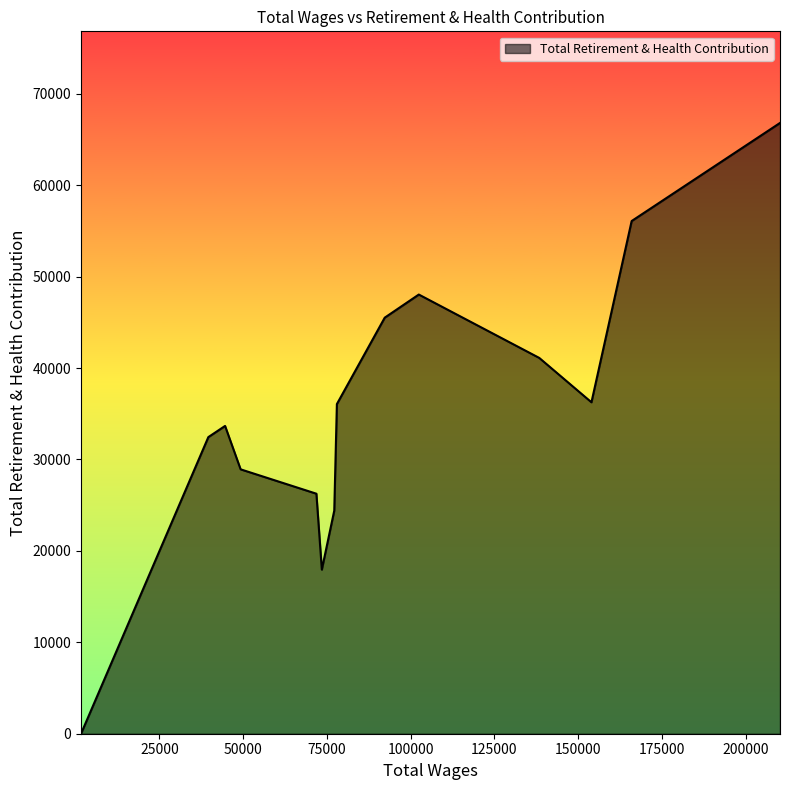

True or false: there are more than 2 points higher than both neighbors.

False